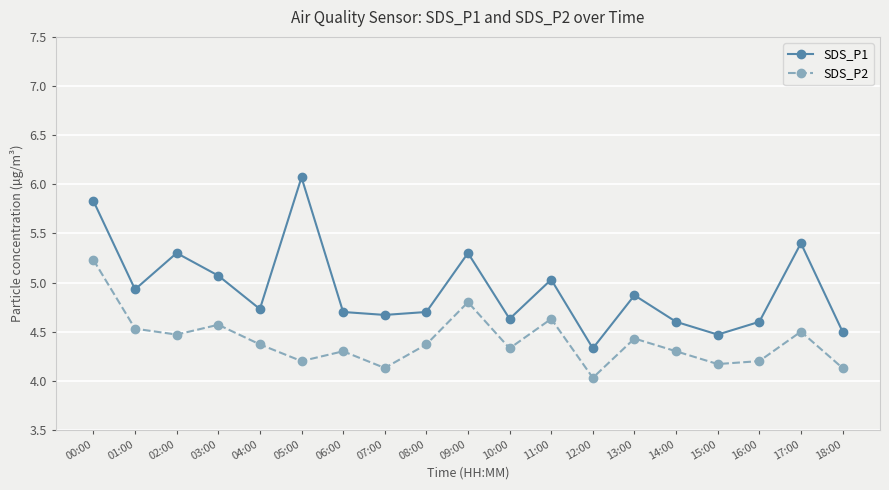

True or false: SDS_P2 and SDS_P1 cross at least once.

False